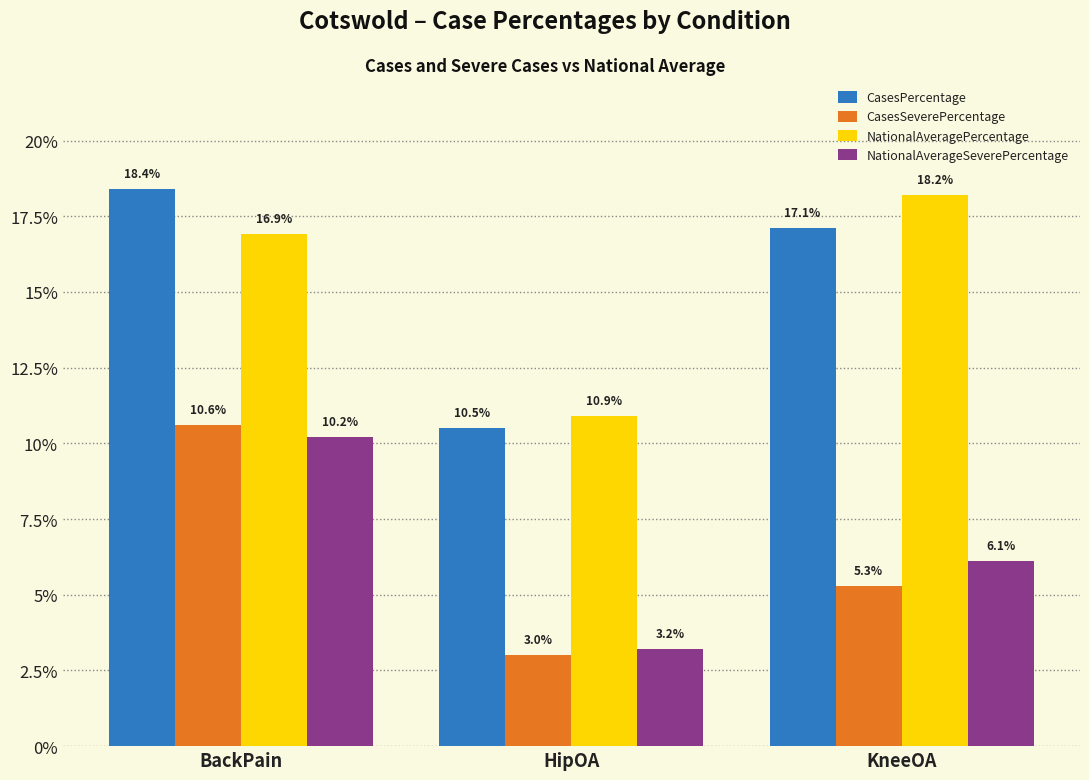

What is the smallest value displayed?

3.0